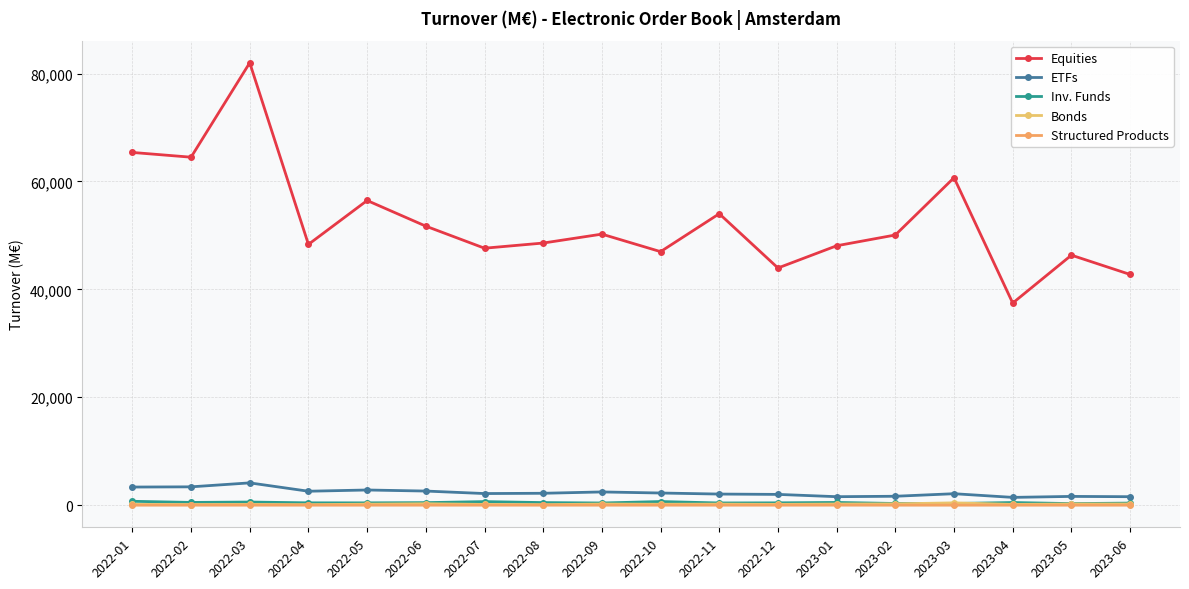

What are all the series names shown in the legend?

Equities, ETFs, Inv. Funds, Bonds, Structured Products